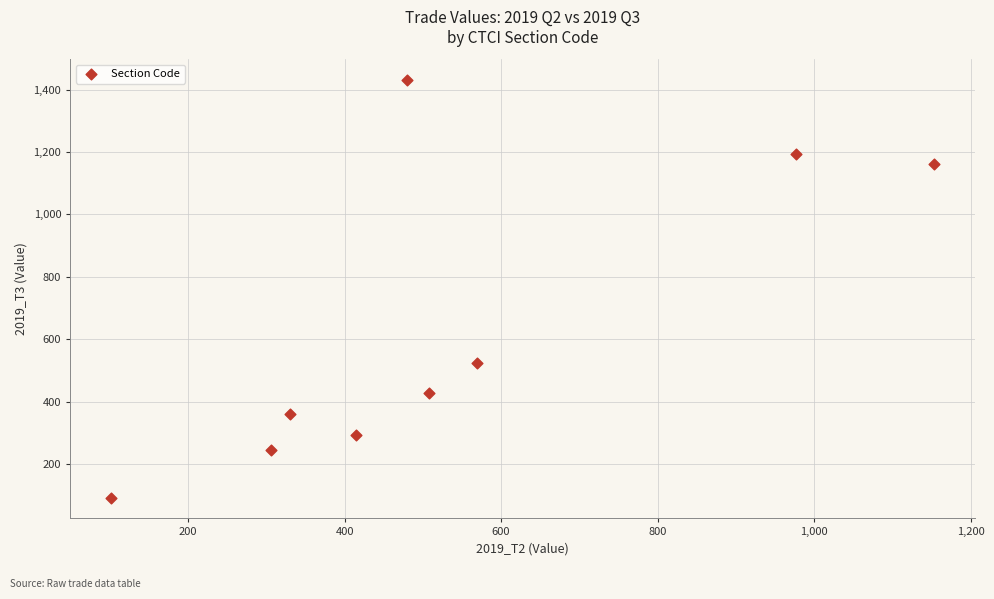

What is the range of Y values (max minus min)?

1337.3